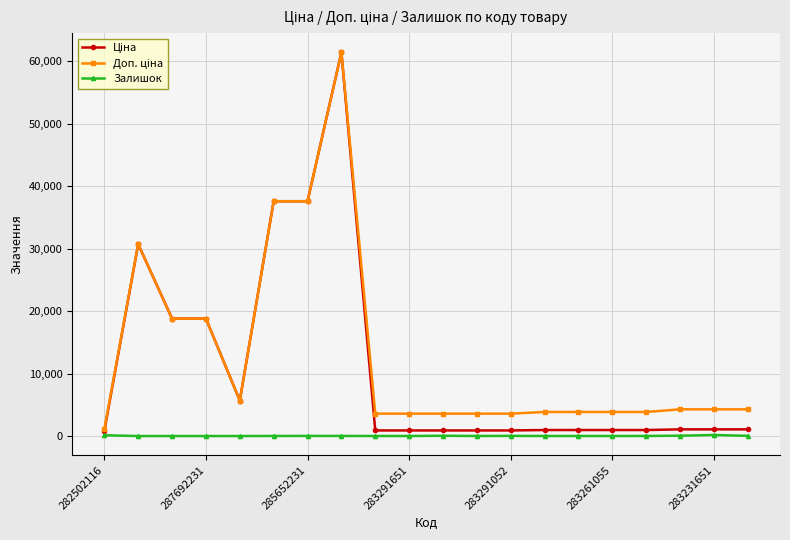

True or false: Залишок has more than 2 points higher than both neighbors.

True